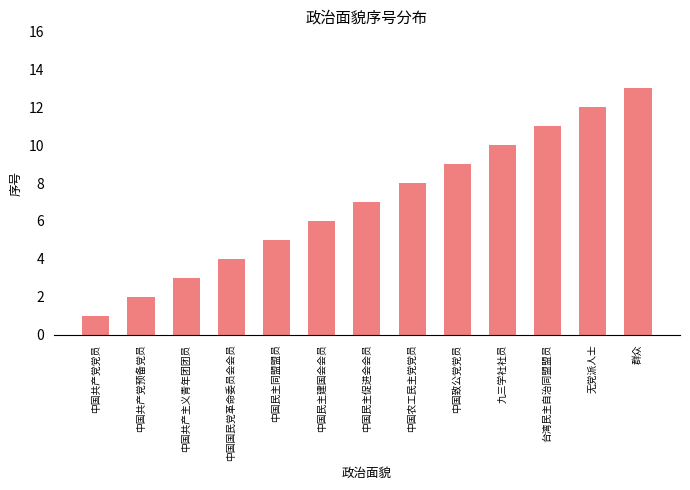

How many categories are shown in the chart?

13